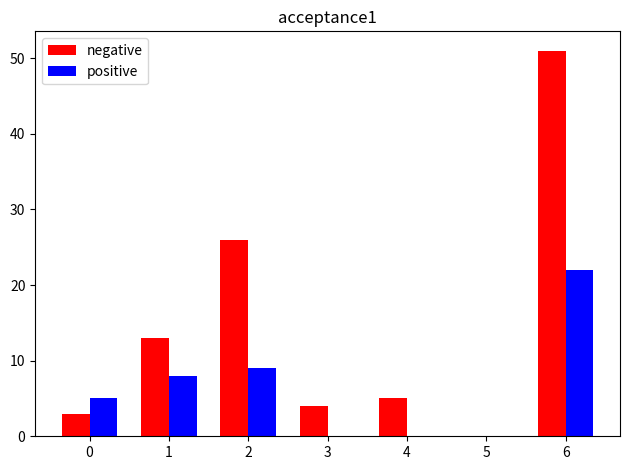

What is the maximum value shown in the chart?

51